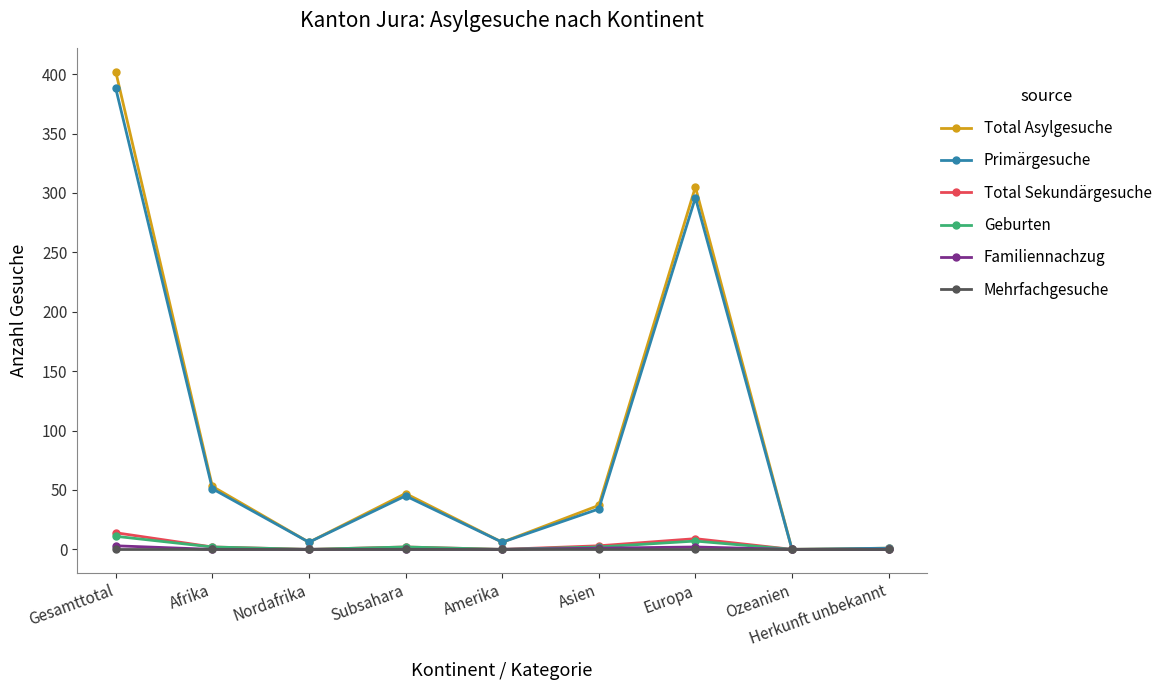

Where is the first local minimum for Total Asylgesuche?

Nordafrika